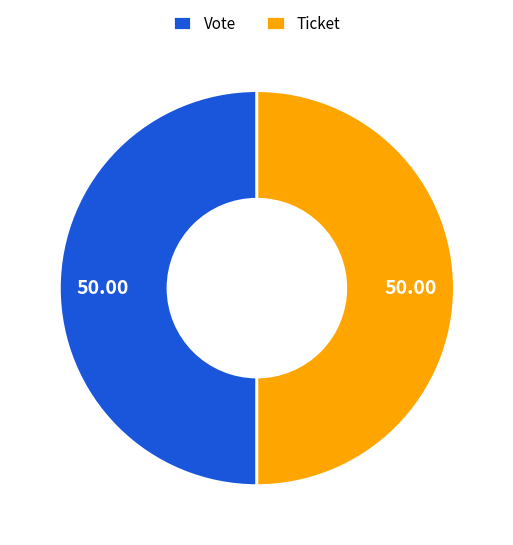

Do Vote and Ticket together represent more than half of the pie?

Yes